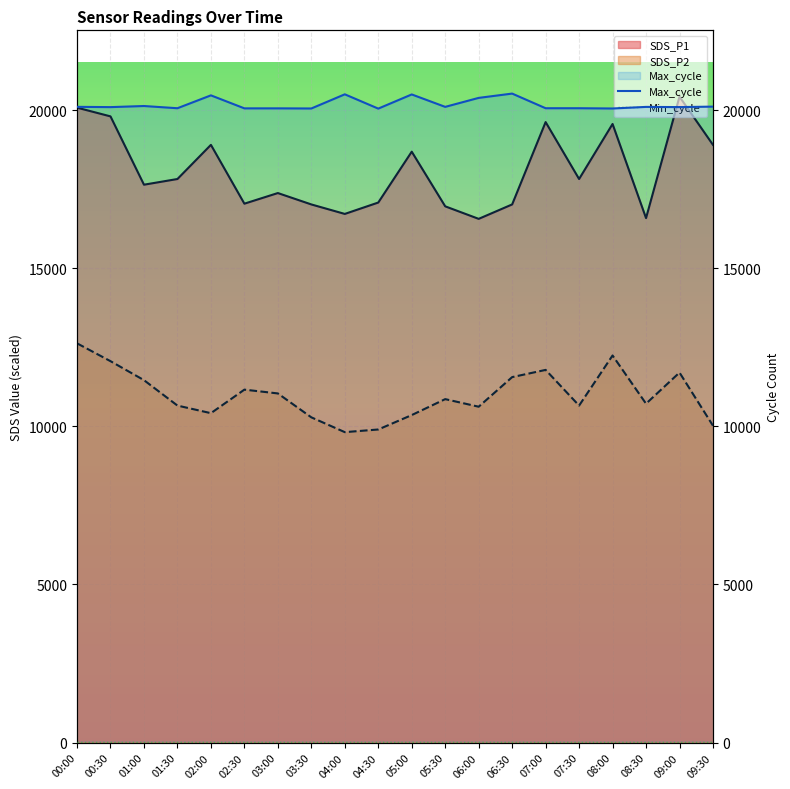

What is the difference between the highest and lowest values at 08:00?

20022